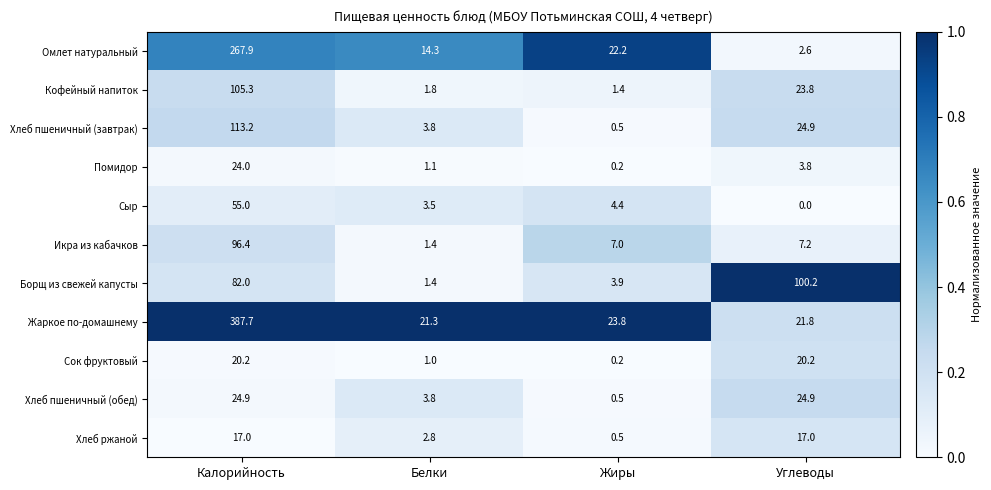

What is the average value of the Икра из кабачков series?

28.0